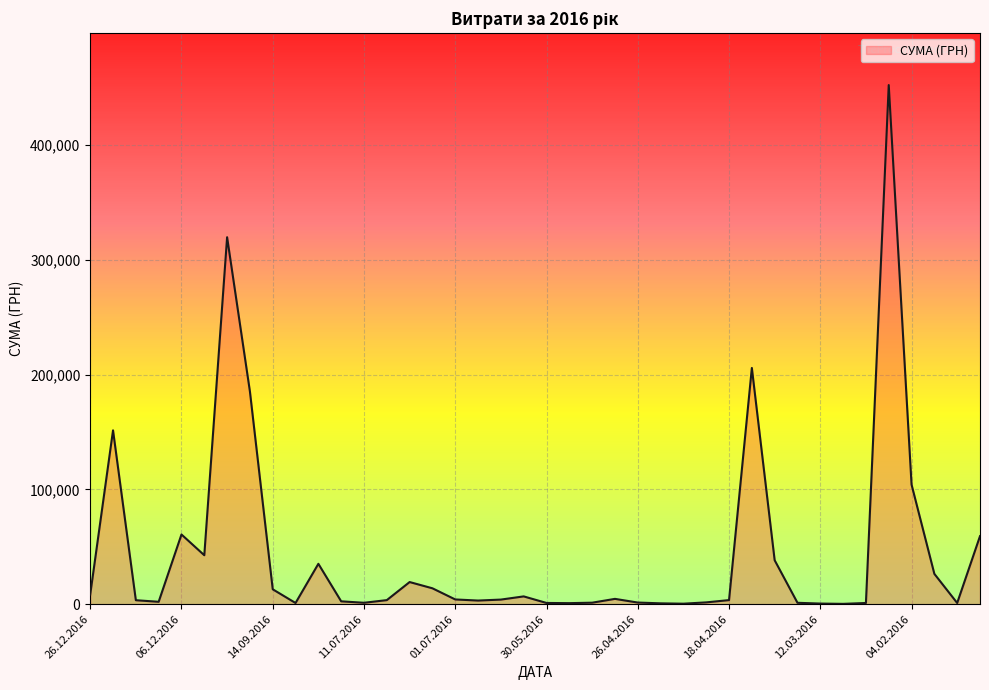

What is the greatest value displayed?

452100.0